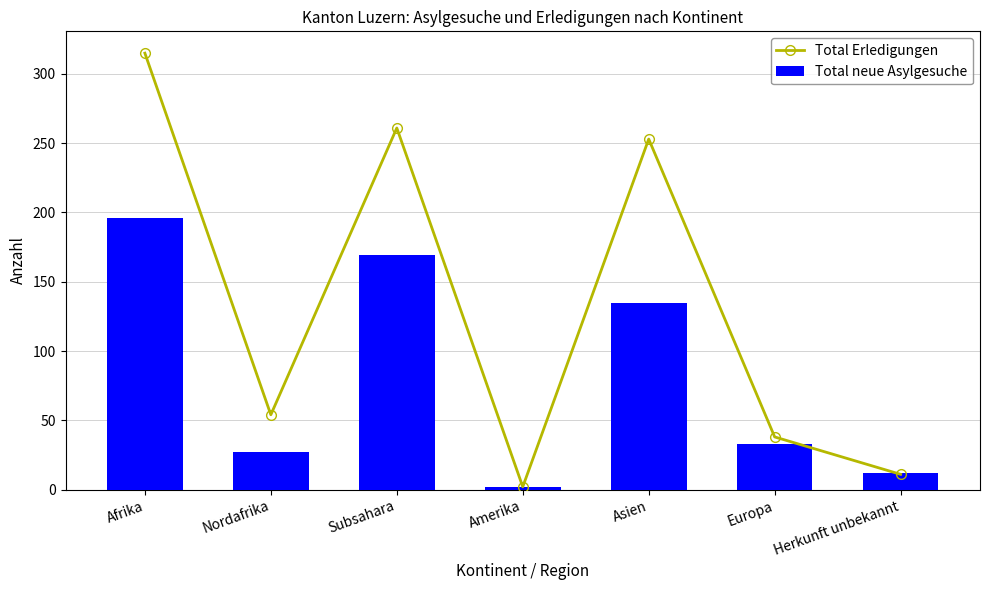

Does the chart contain any negative values?

No